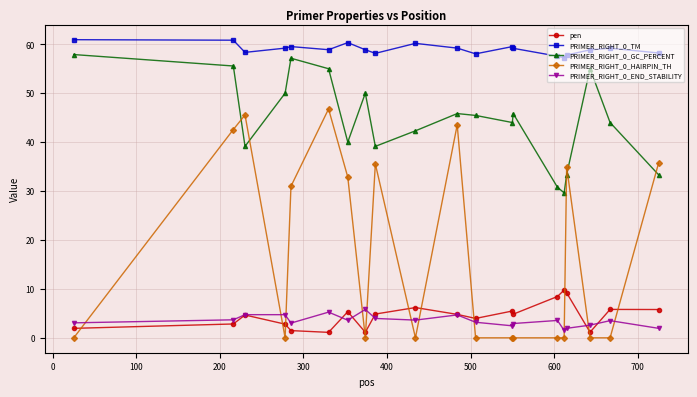

What is the difference between the second highest and second lowest values in the PRIMER_RIGHT_0_HAIRPIN_TH series?

45.5